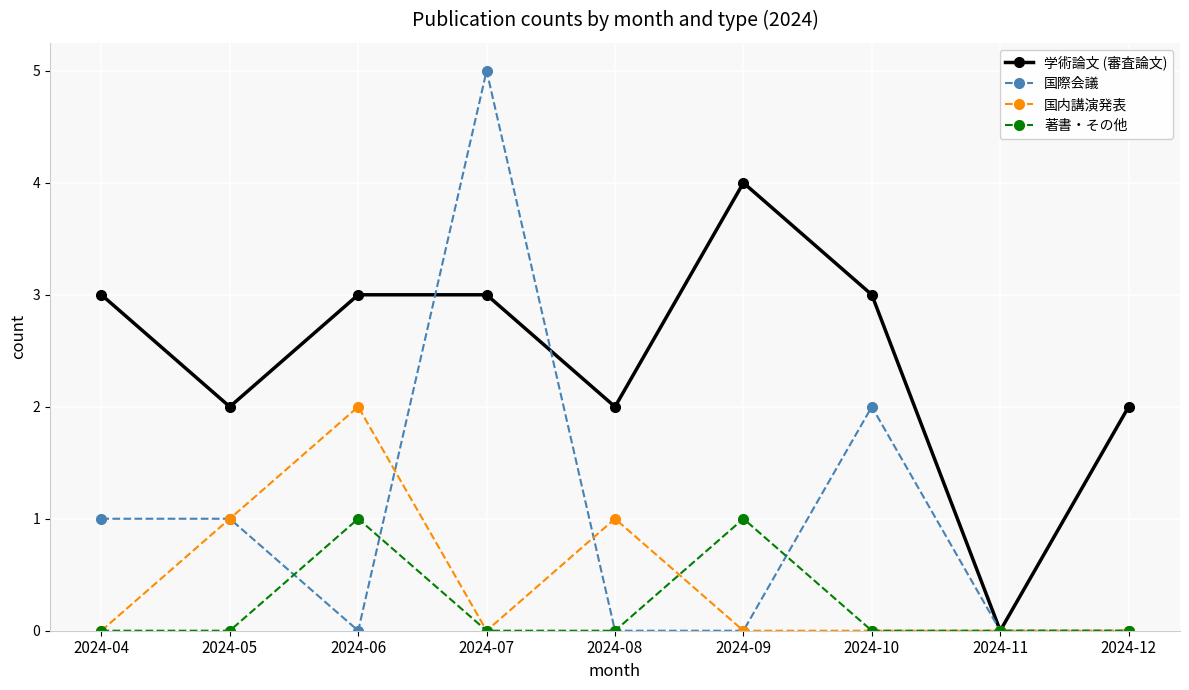

List the series in order of their peak value, lowest first.

著書・その他, 国内講演発表, 学術論文 (審査論文), 国際会議